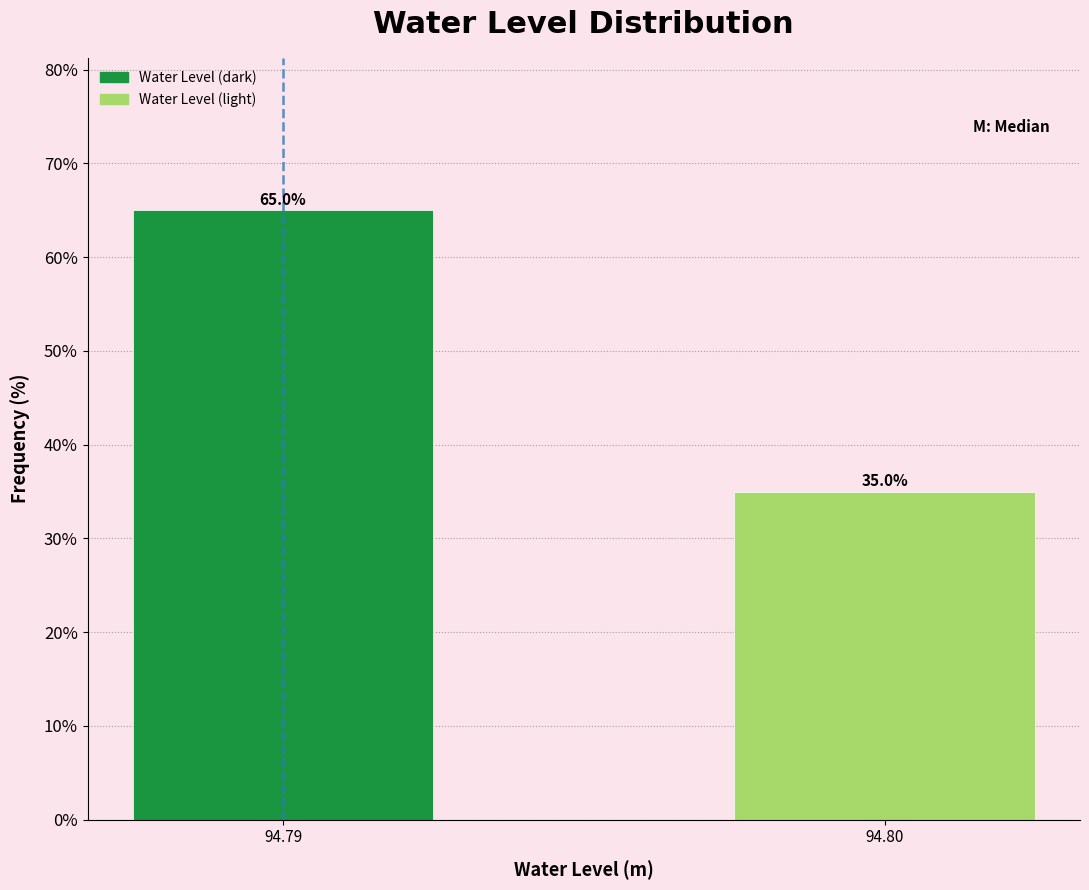

Reading left to right, what are all the values shown in this chart?

65	35